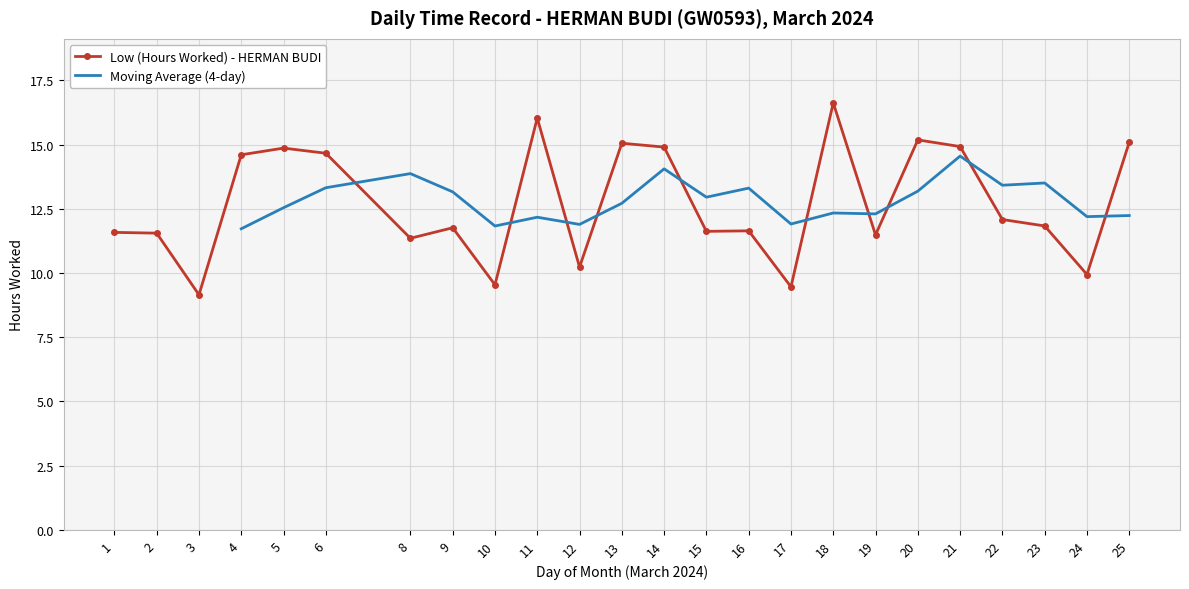

What is the change in value from 12 to 23?

+1.6